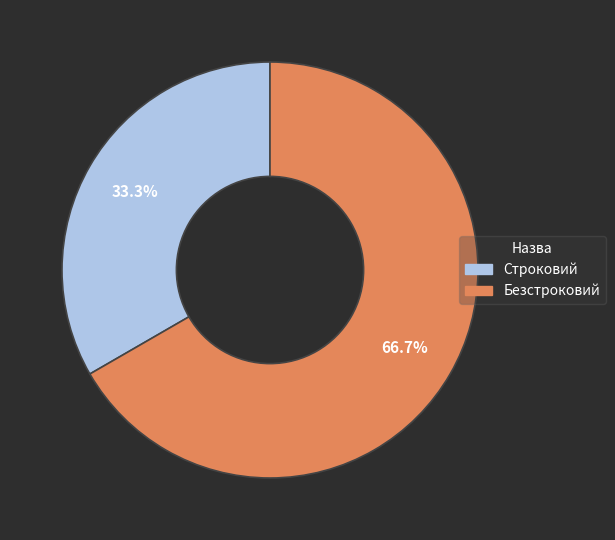

To the nearest percent, what is the combined percentage of Безстроковий and Строковий?

100%